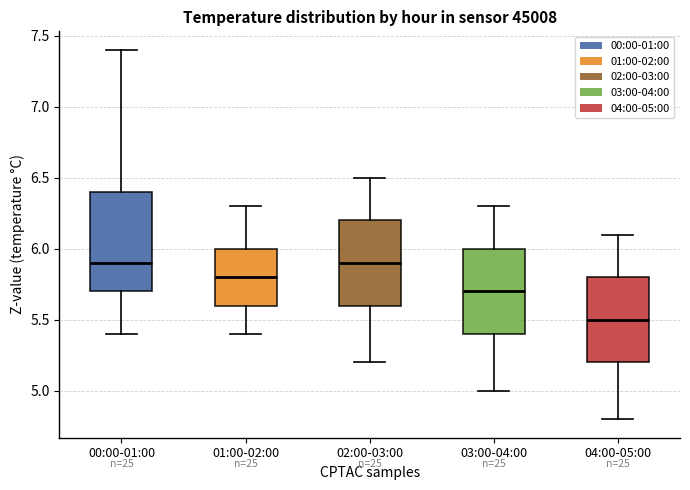

Comparing the boxes themselves (not the whiskers), which one is the tallest?

00:00-01:00